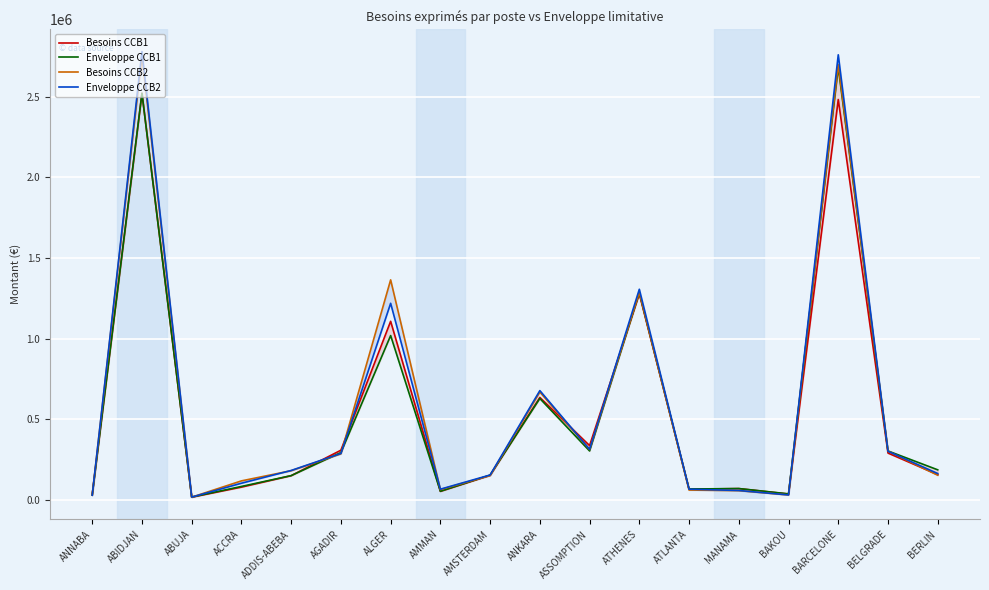

Which category has the highest value in the Enveloppe CCB1 series?

BARCELONE